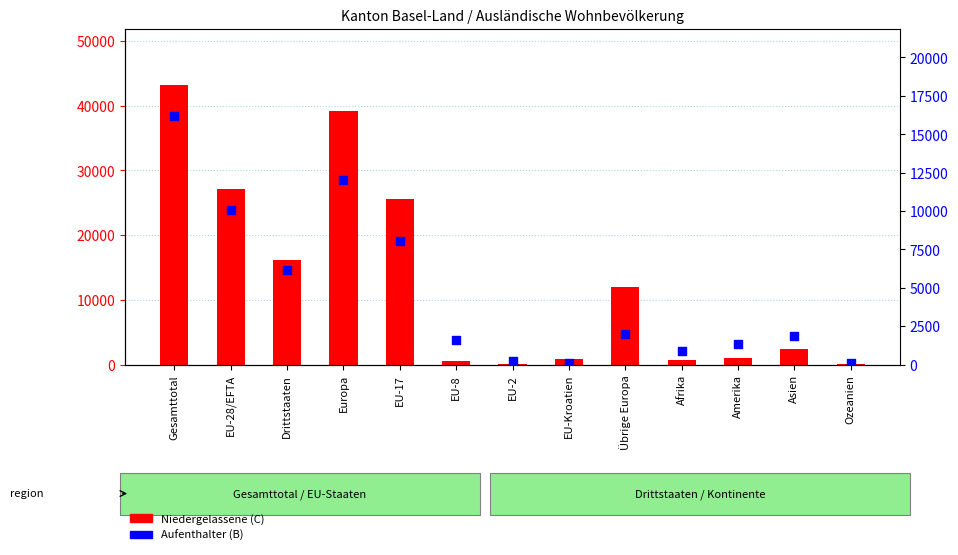

What are all the series names shown in the legend?

Niedergelassene (C), Aufenthalter (B)